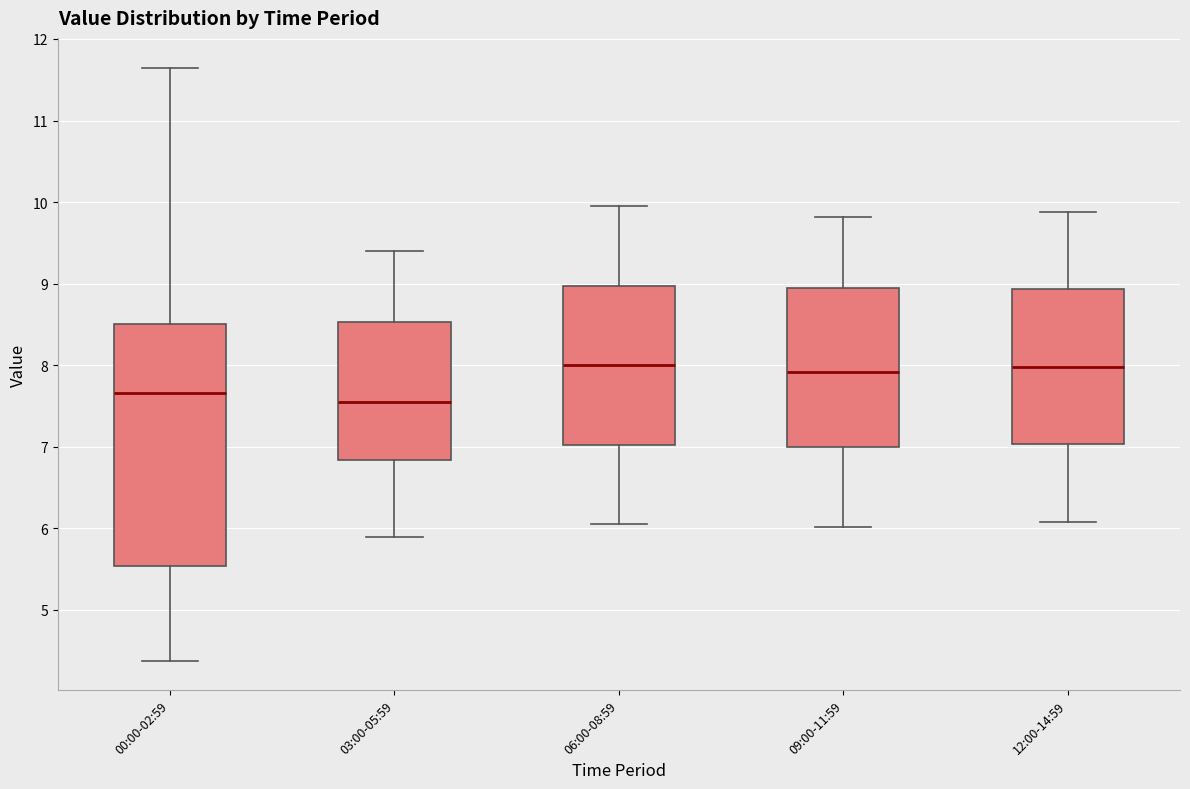

Reading left to right, read every box against the y-axis: the position of its median line, the range the box covers, and the ends of its whiskers. The values are not printed on the chart, so give them approximately, as read against the axis.

00:00-02:59: median 7.7, box 5.5 to 8.5, whiskers 4.4 to 11.7
03:00-05:59: median 7.6, box 6.8 to 8.5, whiskers 5.9 to 9.4
06:00-08:59: median 8.0, box 7.0 to 9.0, whiskers 6.1 to 10.0
09:00-11:59: median 7.9, box 7.0 to 8.9, whiskers 6.0 to 9.8
12:00-14:59: median 8.0, box 7.0 to 8.9, whiskers 6.1 to 9.9